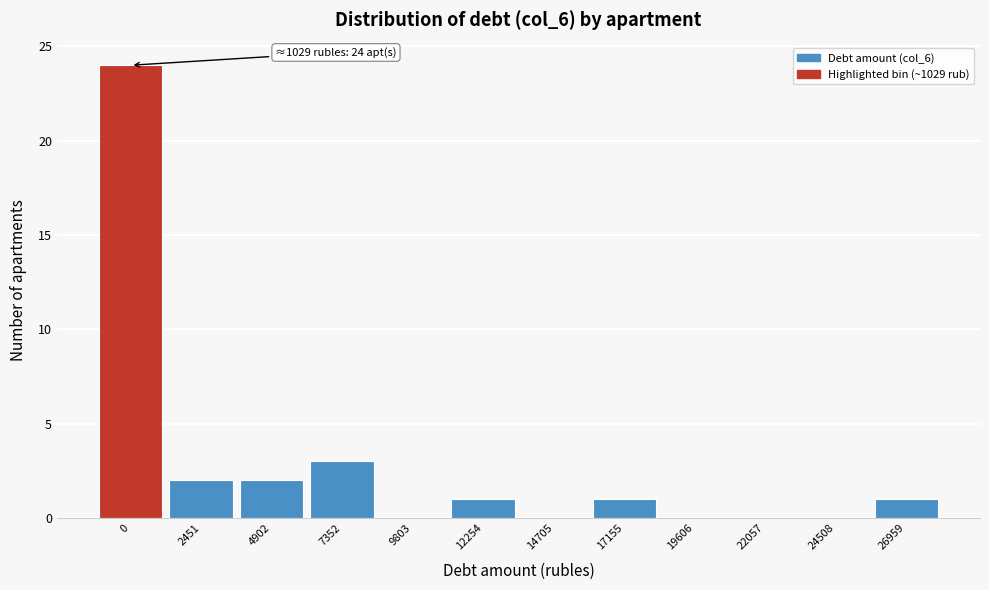

Reading left to right, transcribe all the data shown in this chart.

0=24	2451=2	4902=2	7352=3	9803=0	12254=1	14705=0	17155=1	19606=0	22057=0	24508=0	26959=1